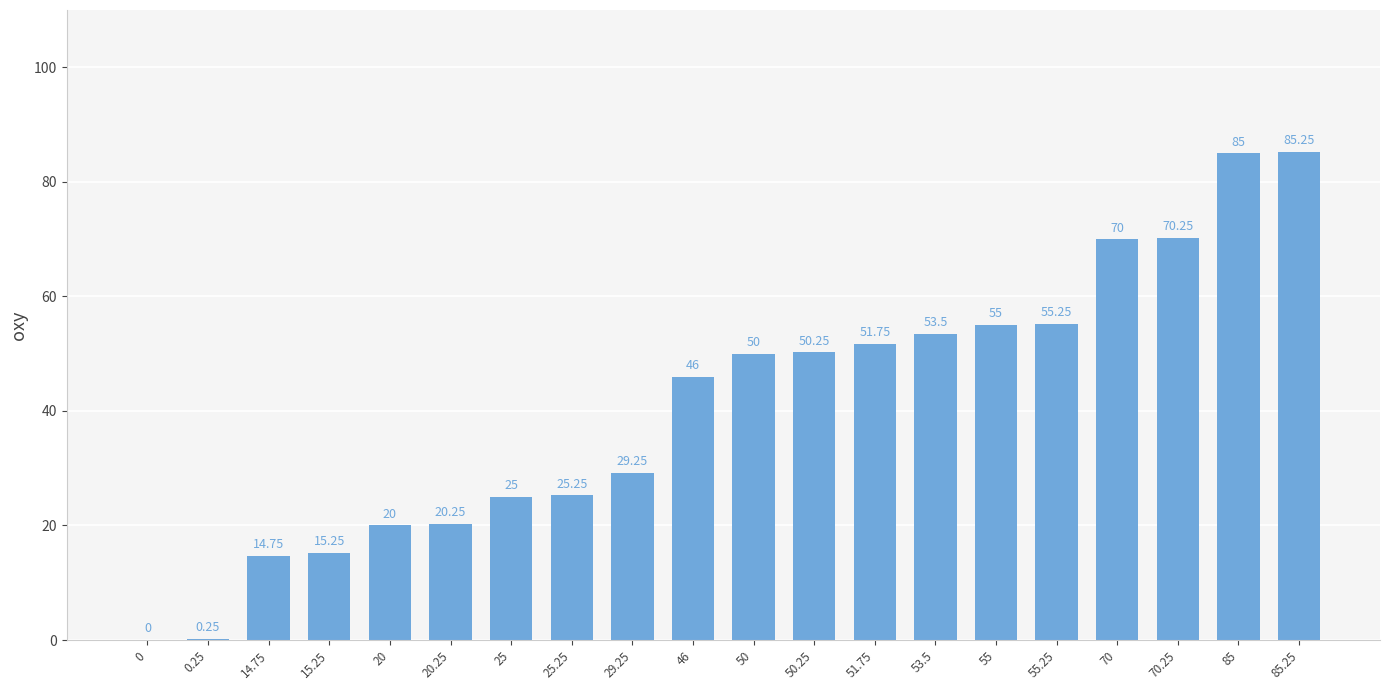

What is the change in value from 0 to 50?

+50.0